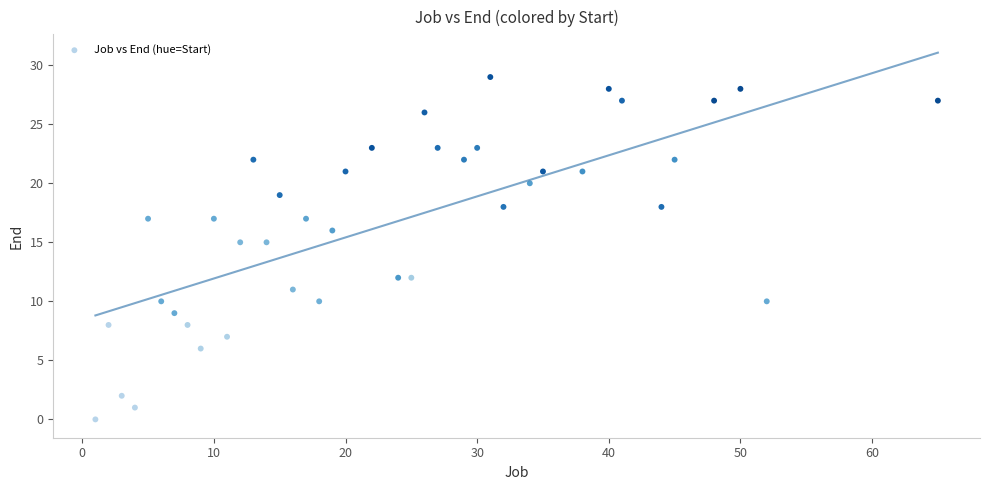

What is the range of Y values (max minus min)?

29